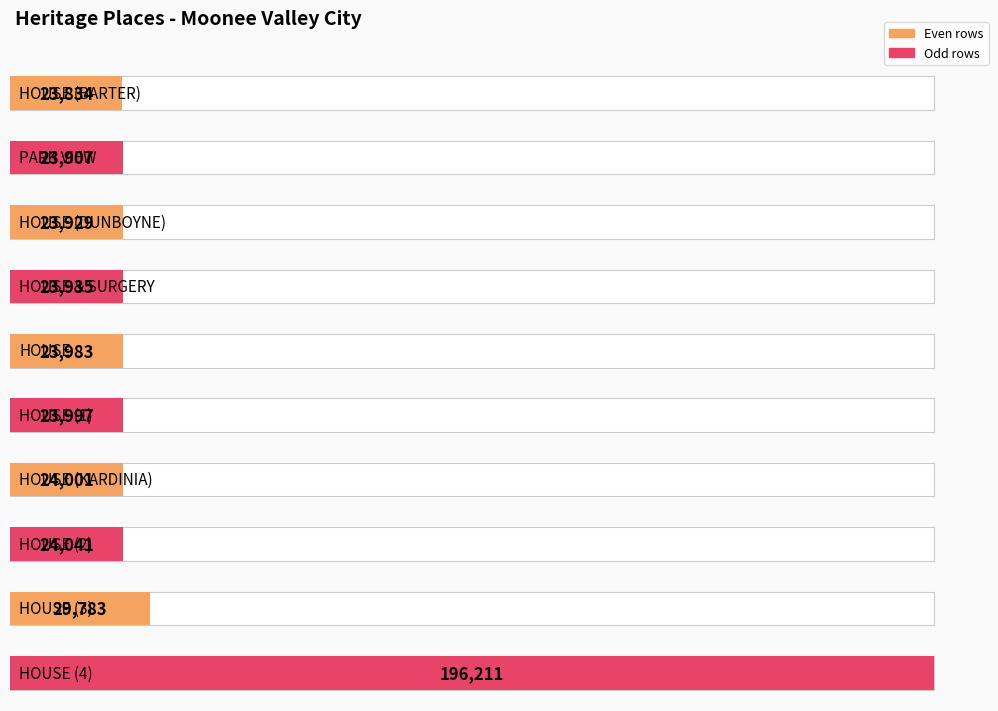

How many data points are less than 23997?

5